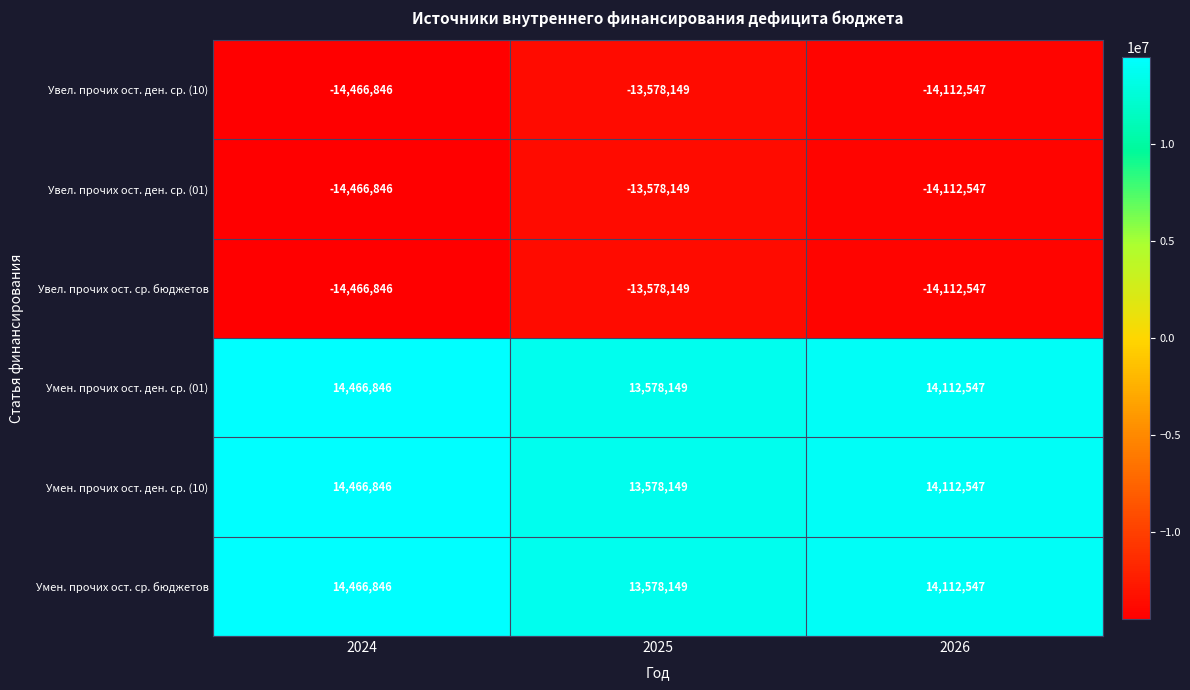

The Умен. прочих ост. ден. ср. (10) series shows 9784618 at 2026. True or false?

False